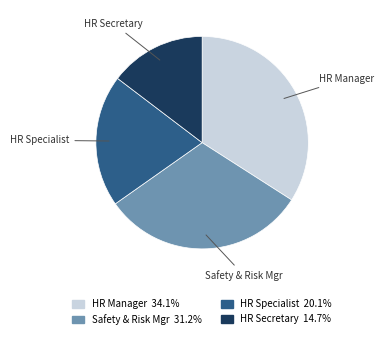

Is there a majority slice in this chart?

No